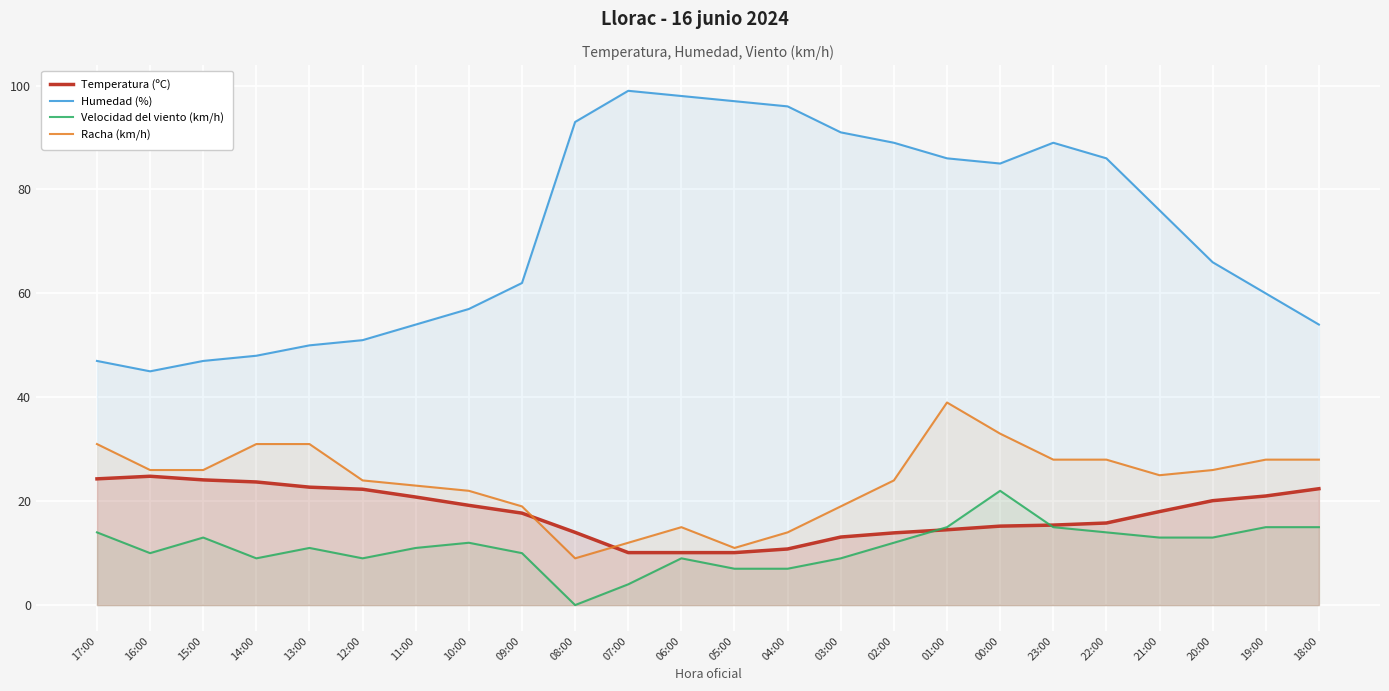

Is the value of Humedad (%) at 18:00 greater than the value of Racha (km/h) at 20:00?

Yes